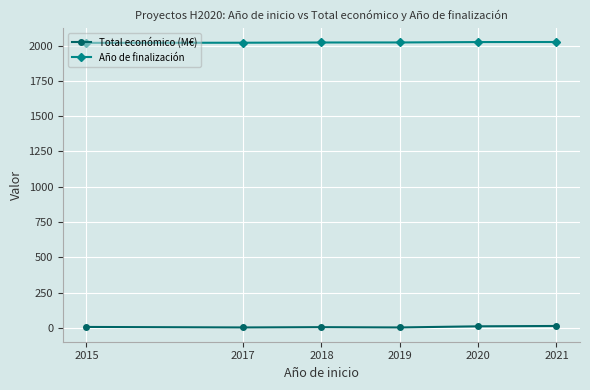

True or false: Total económico (M€) and Año de finalización intersect in this chart.

False